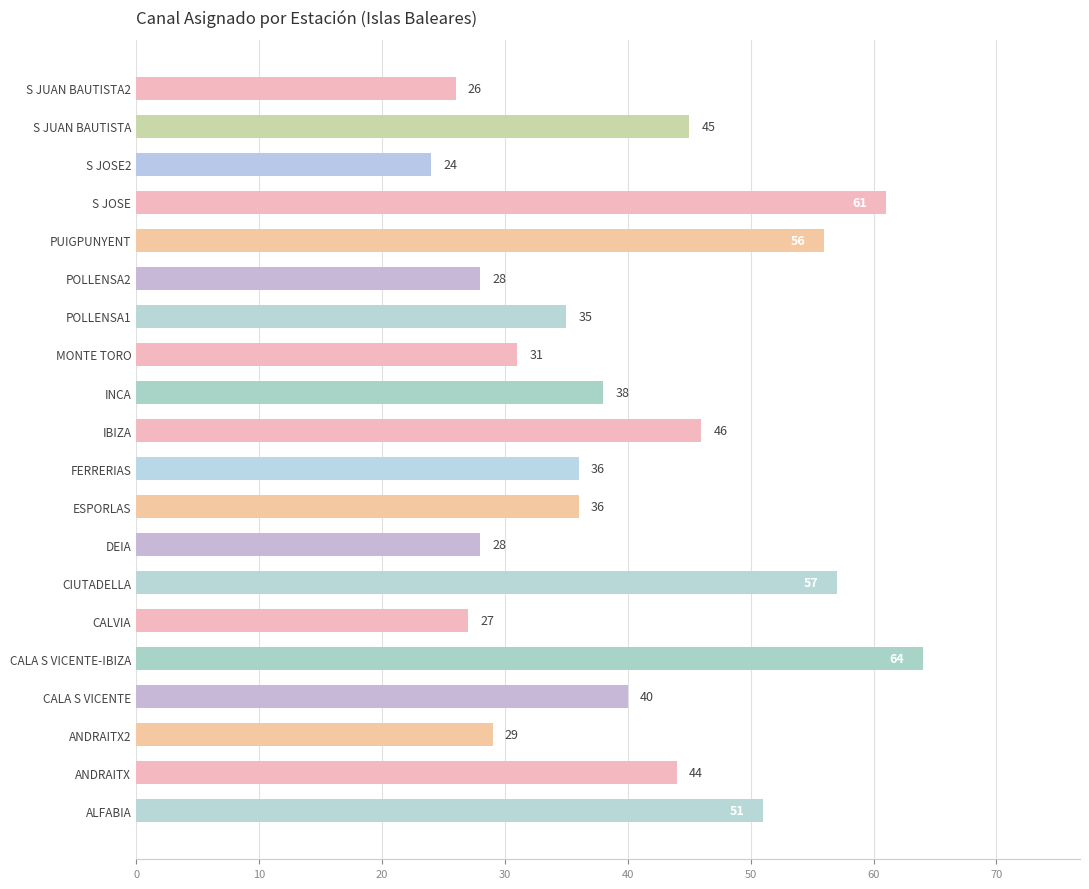

How many bars are there in total?

20